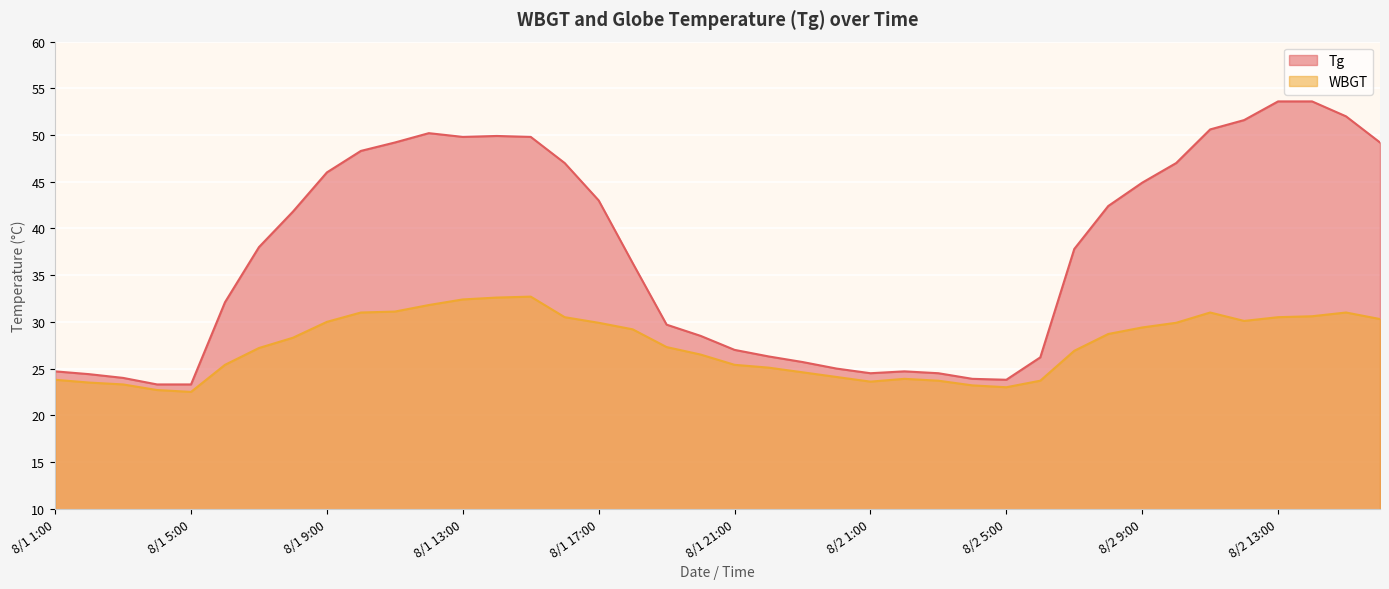

Which series has the largest total across all categories?

Tg